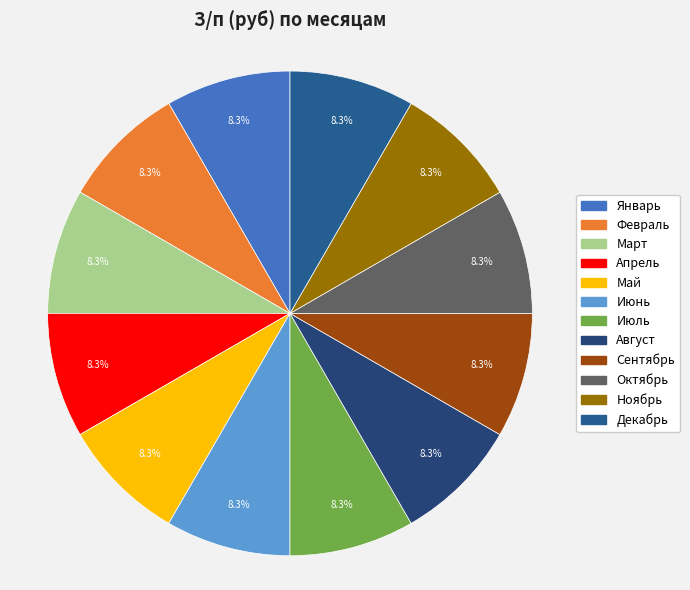

What percentage is the Июль slice, to the nearest percent?

8%